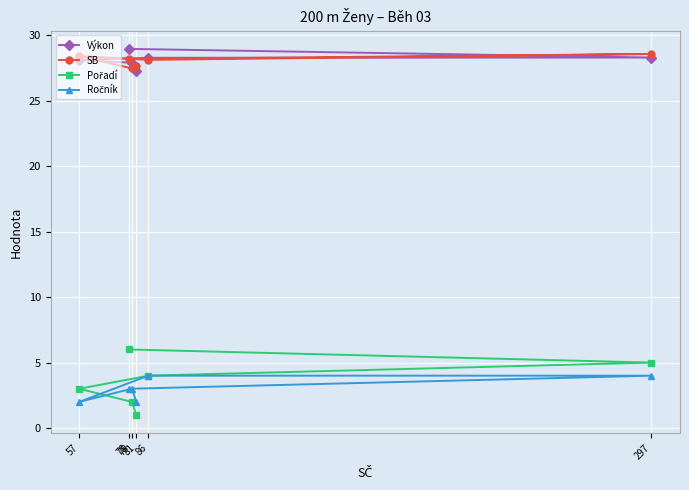

True or false: Ročník and SB cross at least once.

False